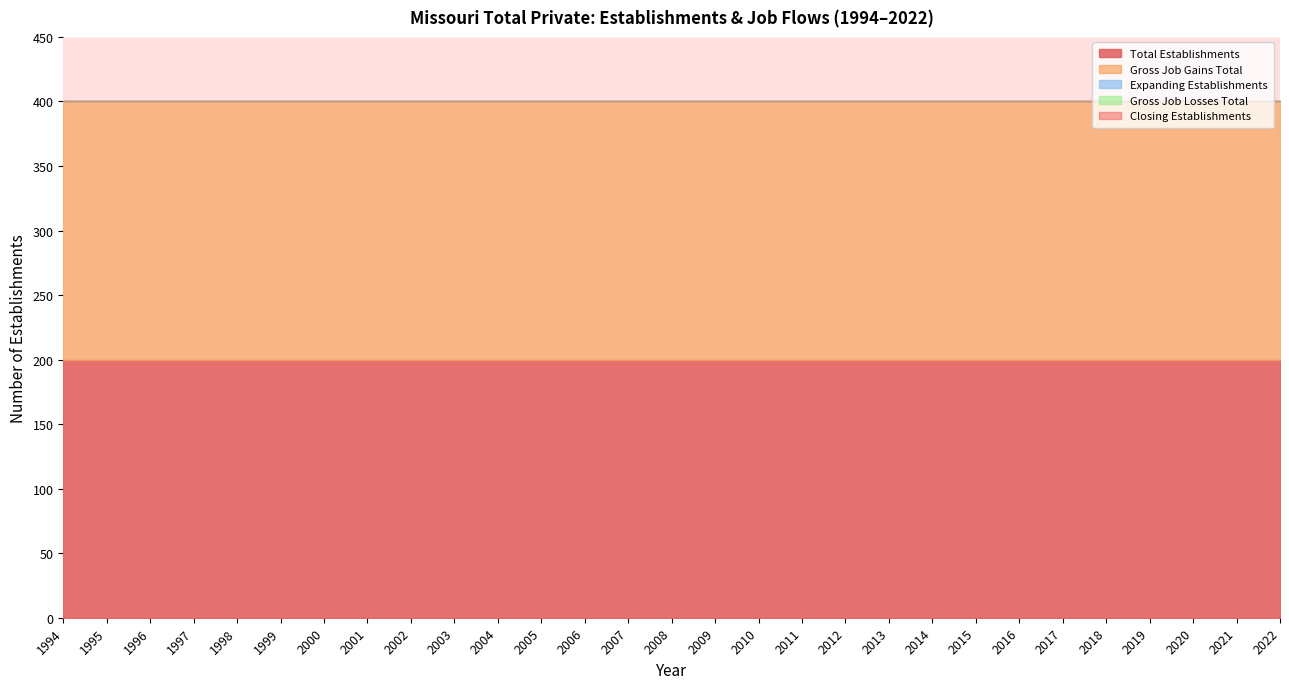

True or false: Total Establishments has a value of 200 at 2021.

True